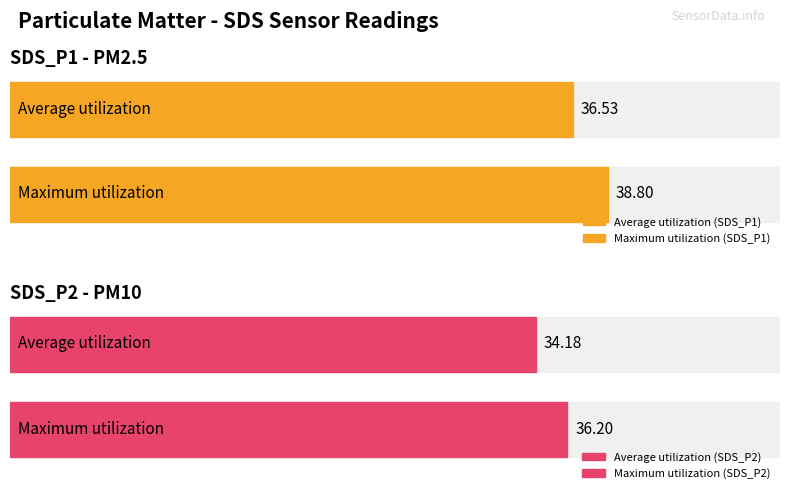

At how many categories does at least one series exceed 38?

1